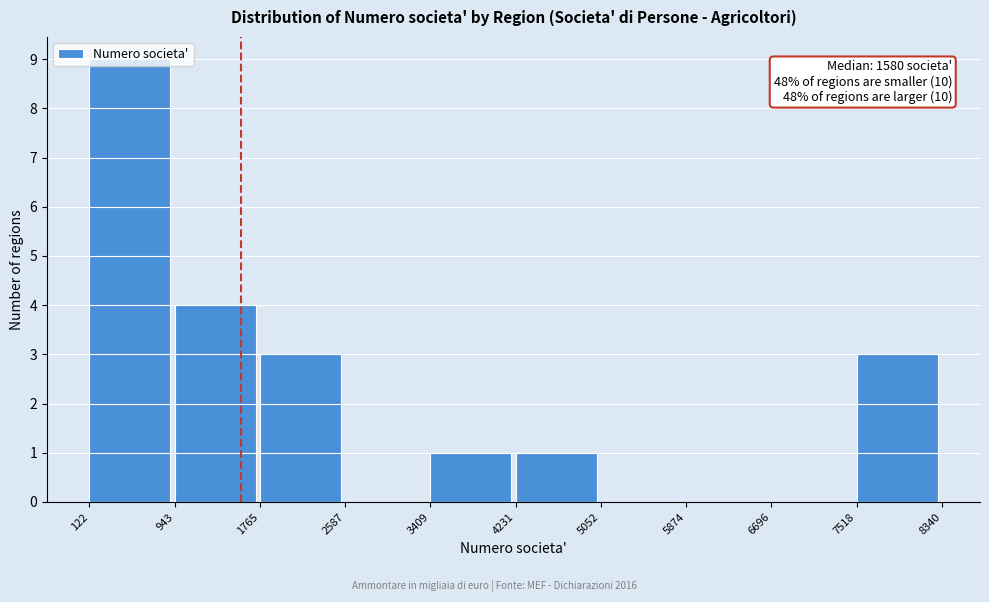

Which range on the x-axis has the tallest bar?

122 to 943